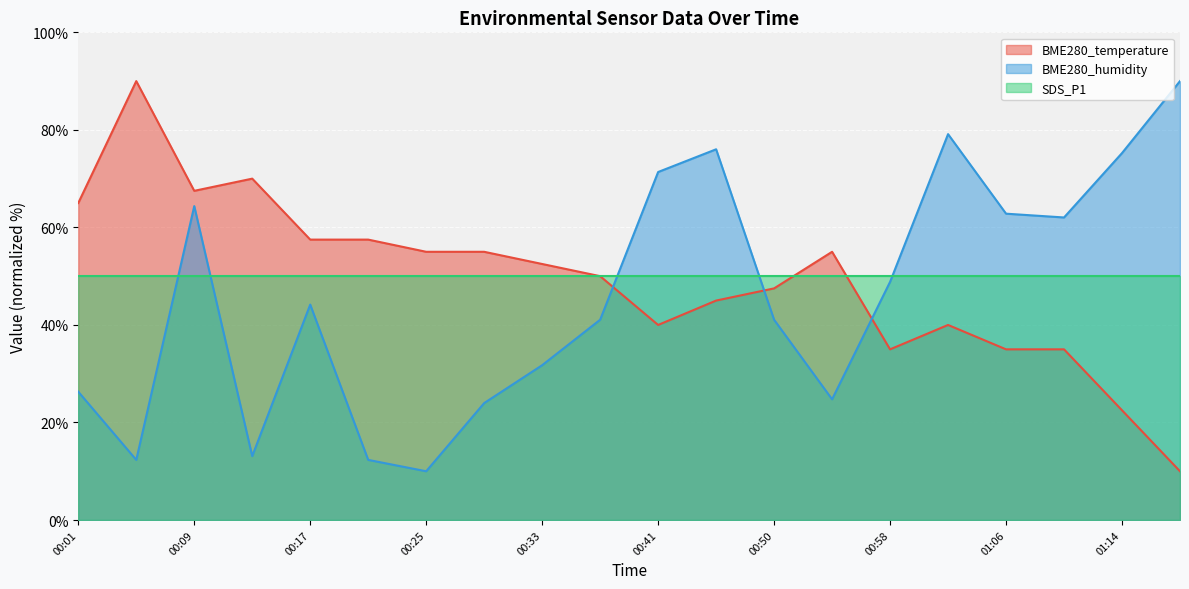

At which category does BME280_temperature reach its first local valley?

00:09